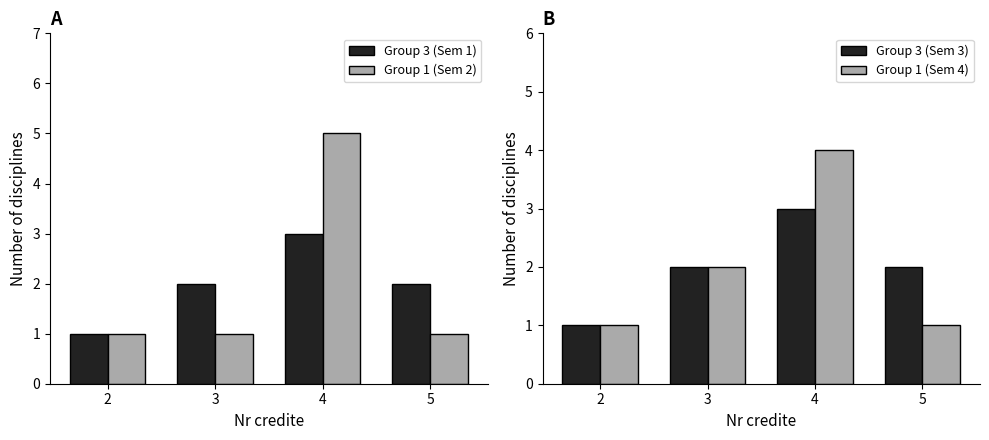

How many bars are there in total?

16